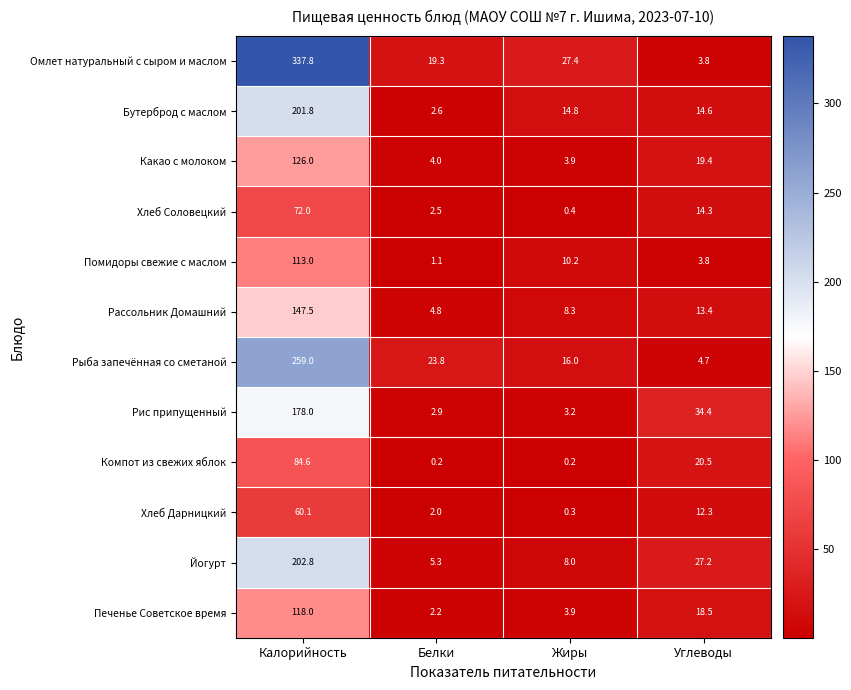

True or false: Омлет натуральный с сыром и маслом has a value of 19.3 at Белки.

True